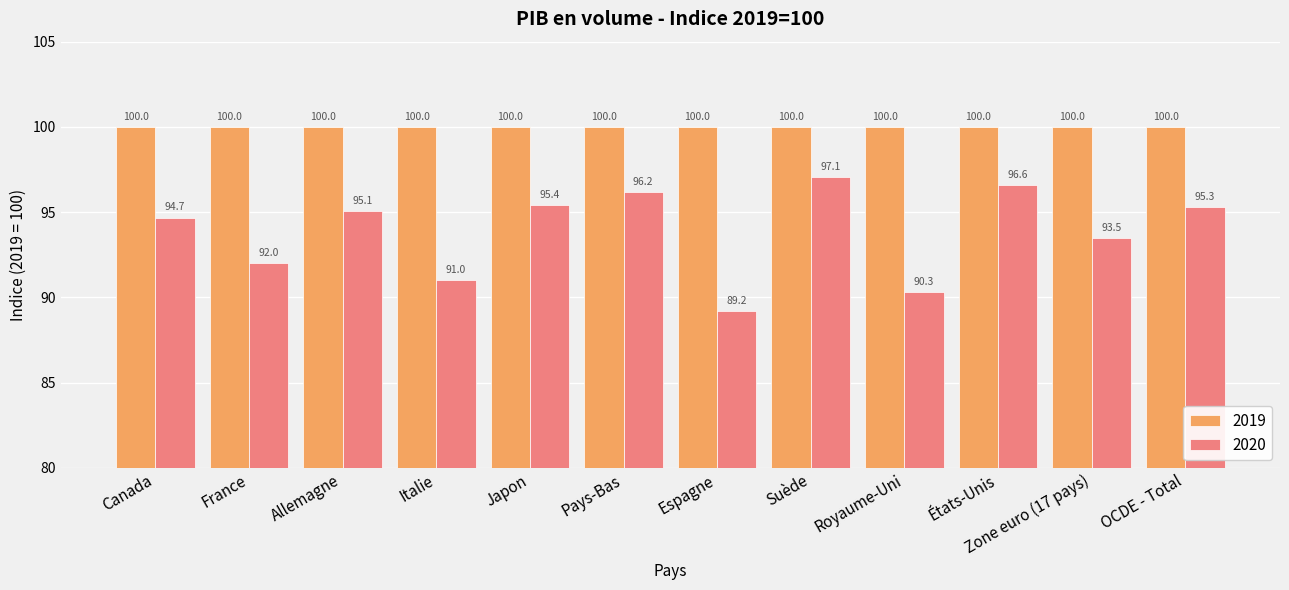

What is the sum of all 2019 values?

1200.0